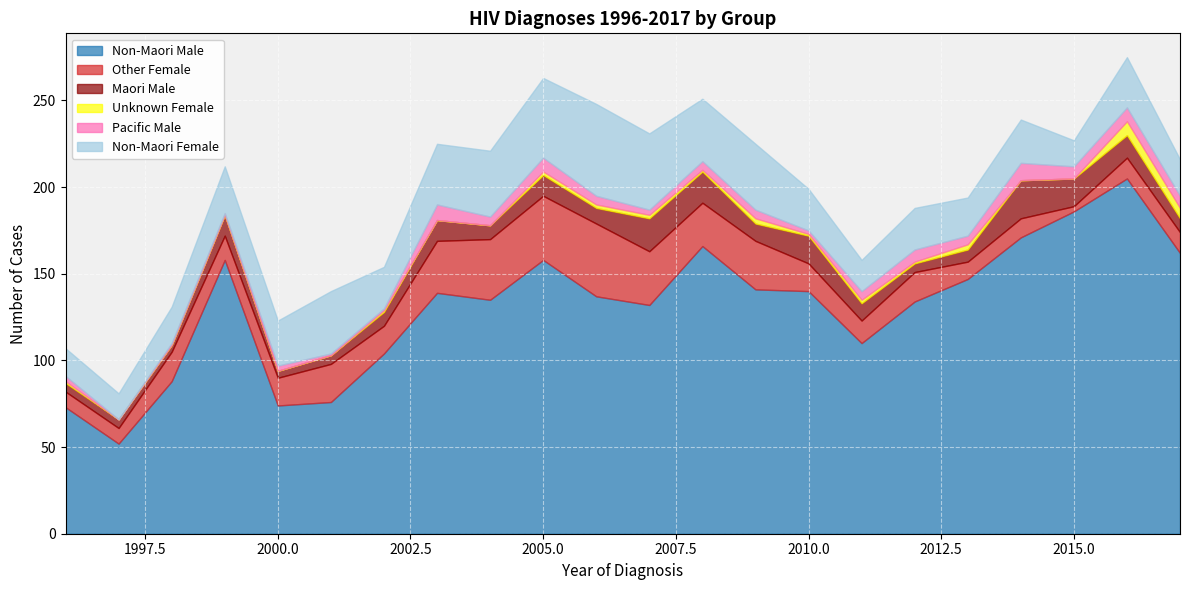

True or false: Maori Male and Non-Maori Male intersect in this chart.

False